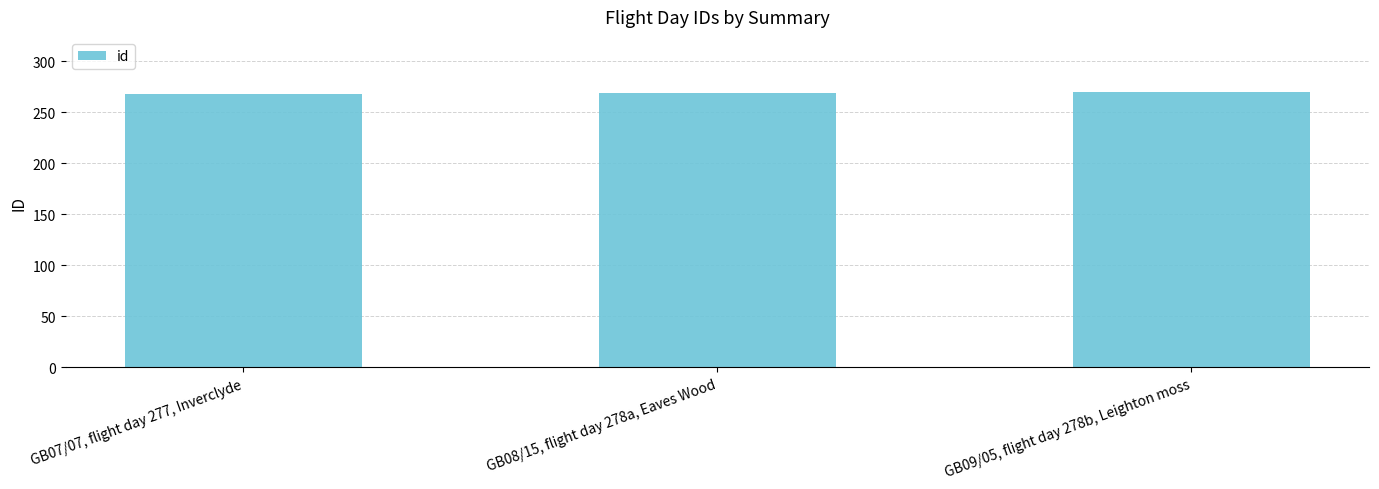

What position from the right is GB07/07, flight day 277, Inverclyde?

3